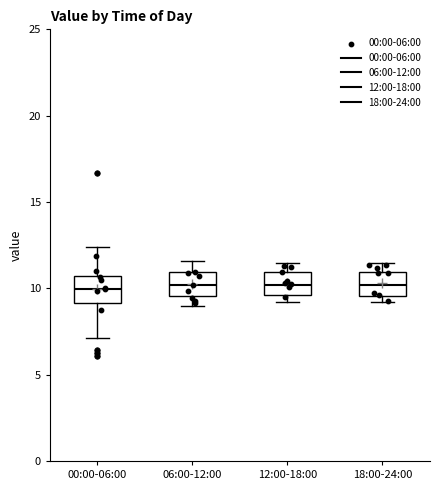

Reading left to right, read every box against the y-axis: the position of its median line, the range the box covers, and the ends of its whiskers. The values are not printed on the chart, so give them approximately, as read against the axis.

00:00-06:00: median 10.0, box 9.0 to 10.5, whiskers 7.0 to 12.5
06:00-12:00: median 10.0, box 9.5 to 11.0, whiskers 9.0 to 11.5
12:00-18:00: median 10.0, box 9.5 to 11.0, whiskers 9.0 to 11.5
18:00-24:00: median 10.0, box 9.5 to 11.0, whiskers 9.0 to 11.5